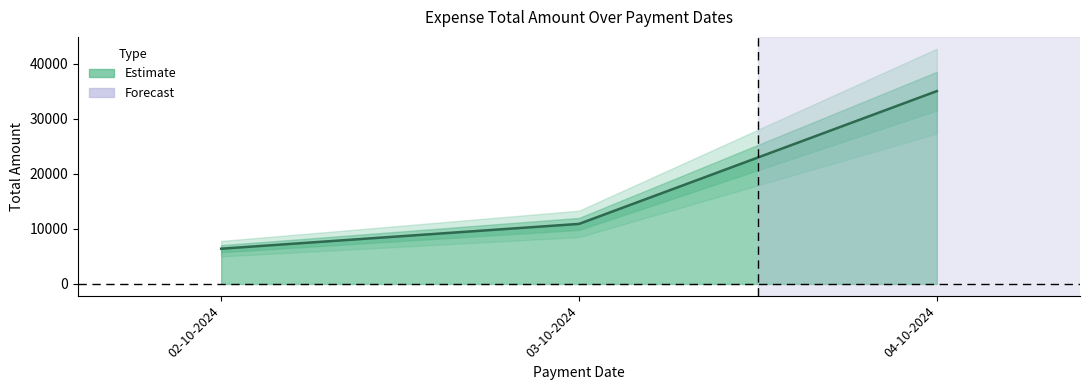

What is the sum of all values?

52300